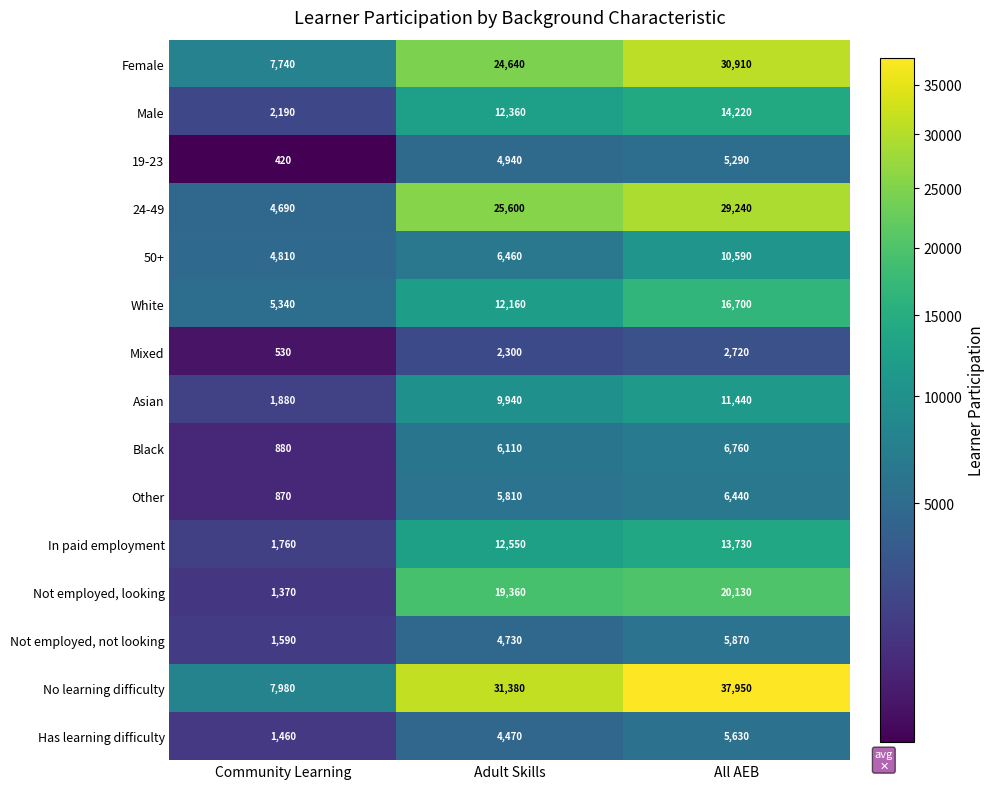

Where is Not employed, looking nearest to the value 10750?

Adult Skills